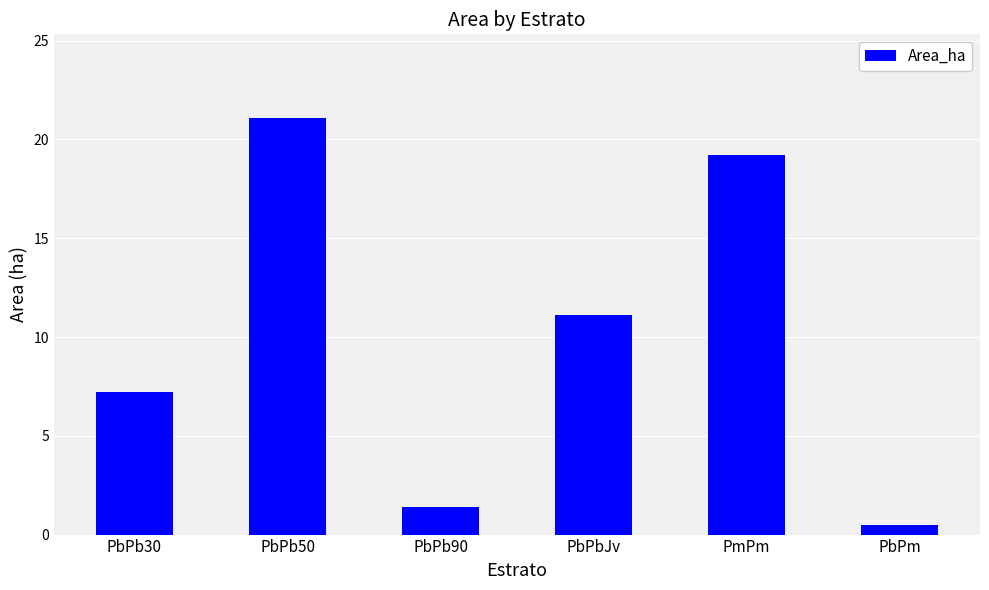

Between PbPbJv and PmPm, which is larger?

PmPm